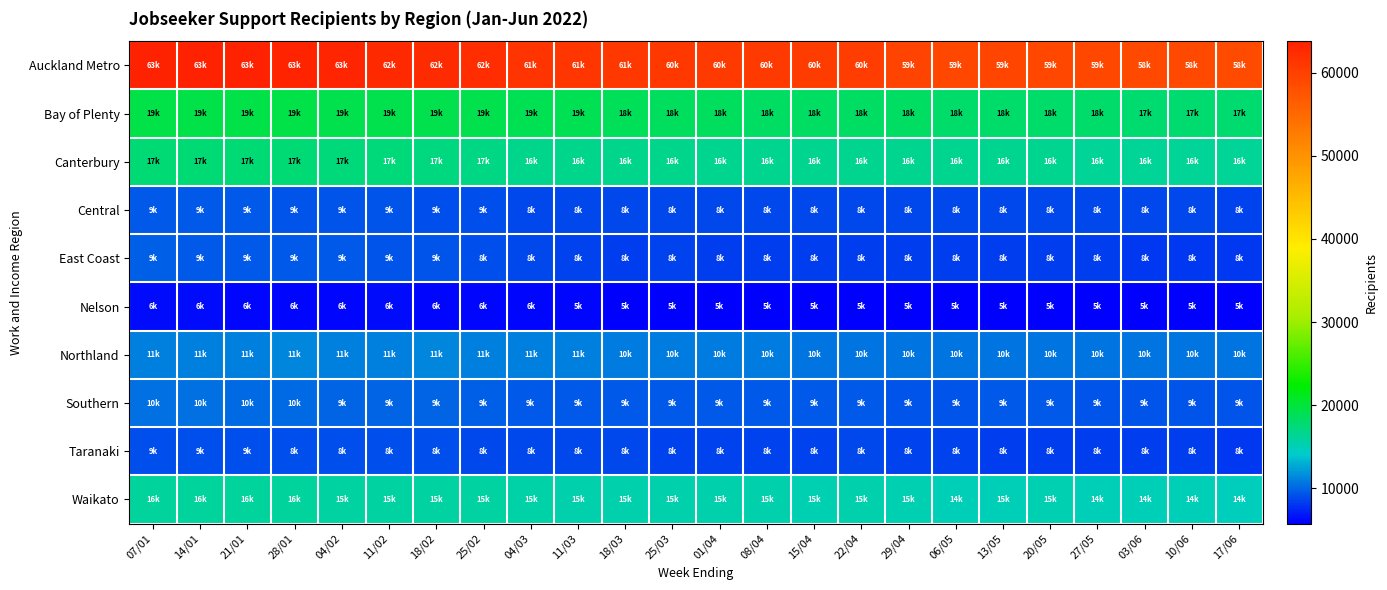

At how many categories does at least one series exceed 25889?

24